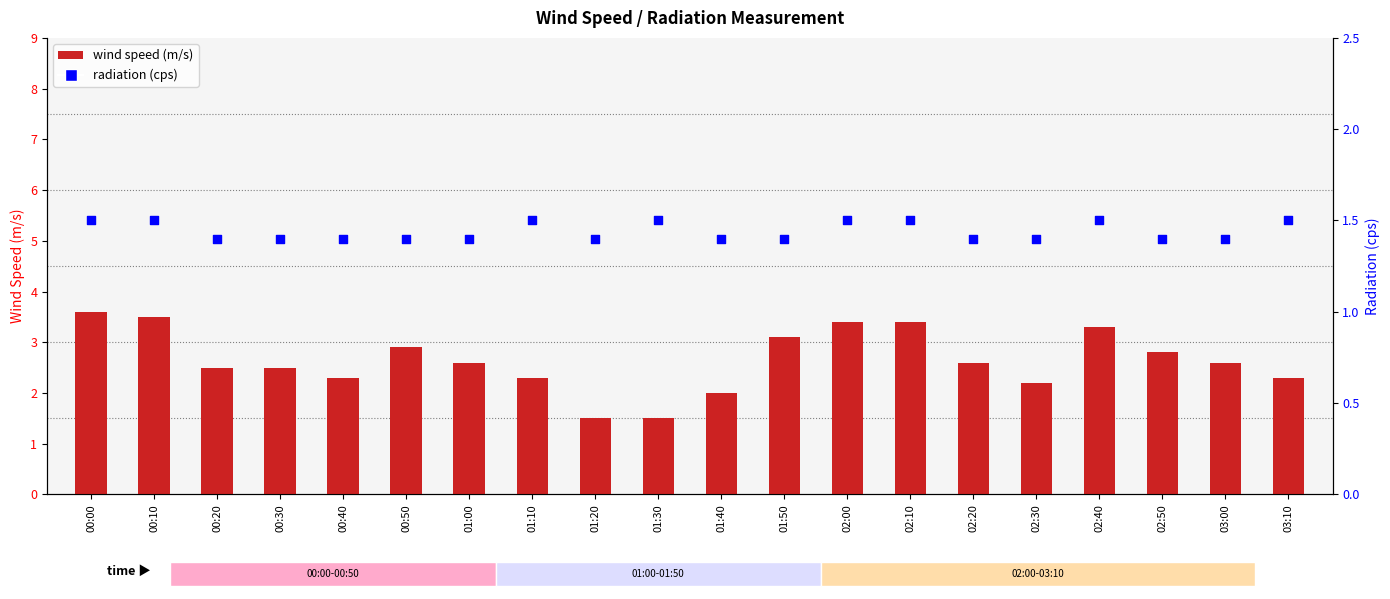

Which series has the largest total across all categories?

wind speed (m/s)